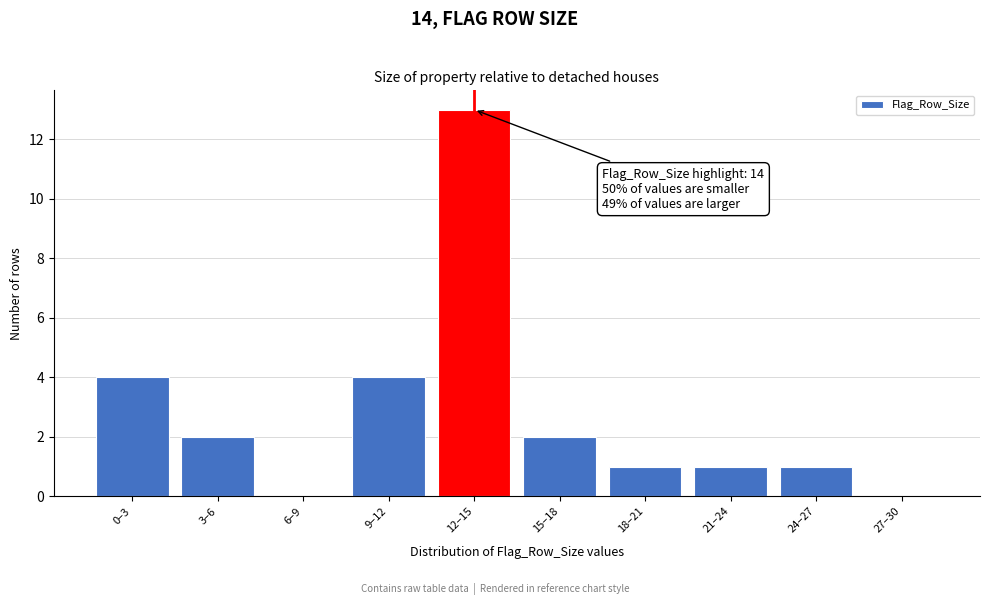

Reading left to right, what are all the values shown in this chart?

0–3=4	3–6=2	6–9=0	9–12=4	12–15=13	15–18=2	18–21=1	21–24=1	24–27=1	27–30=0